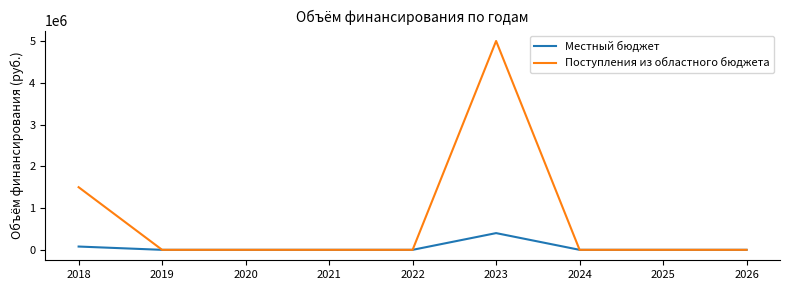

The value of Поступления из областного бюджета at 2018 is 1499638.4. True or false?

True